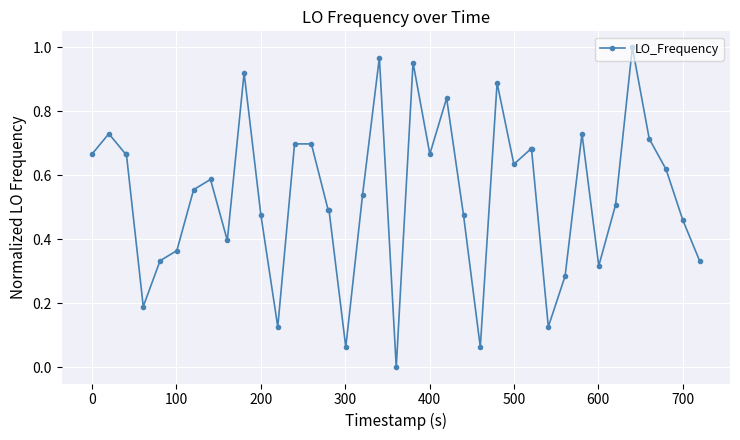

What is the sum of all values?

21.6